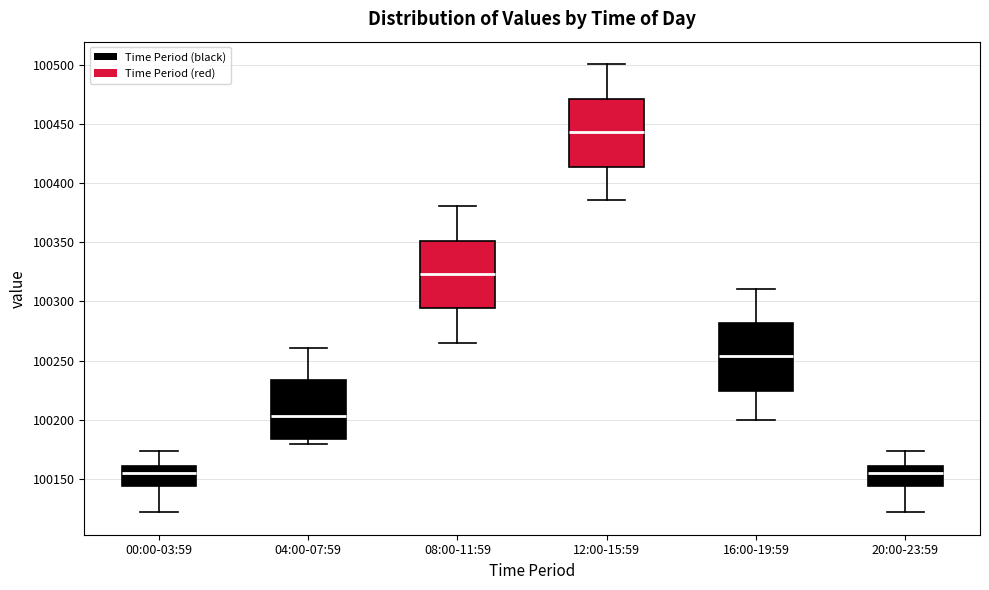

Where does the lower whisker of the box for 00:00-03:59 end on the y-axis? The values are not printed on the chart, so give them approximately, as read against the axis.

100120